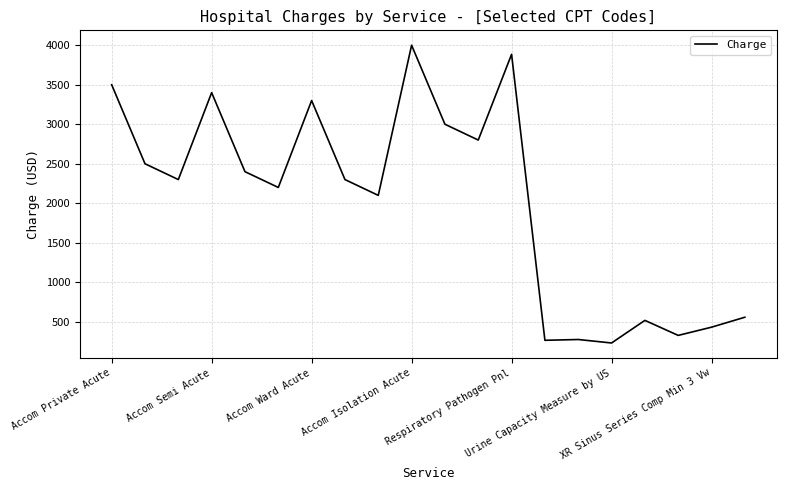

What is the minimum value shown in the chart?

232